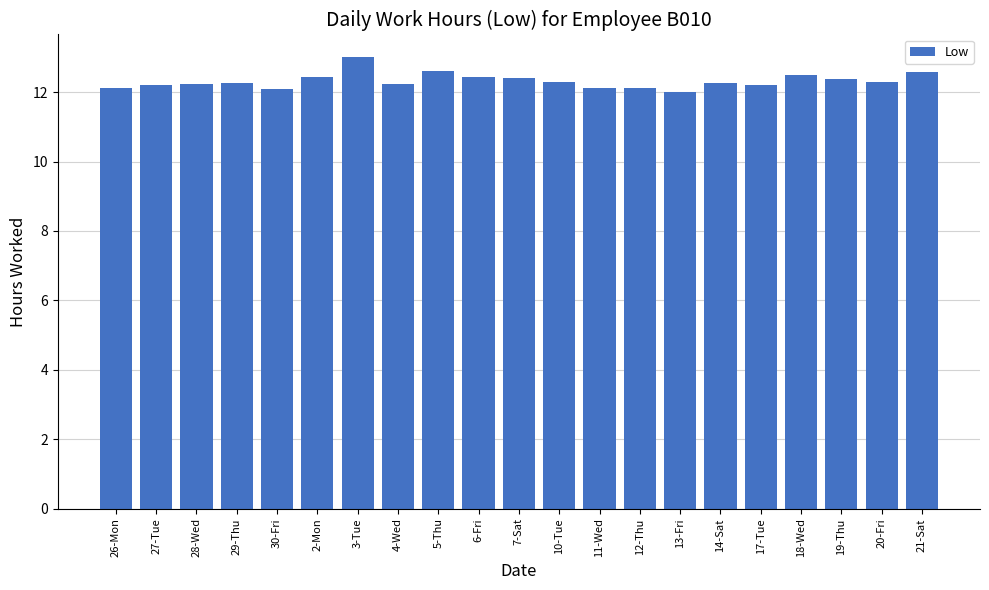

What is the value of the 20th bar from the left?

12.3